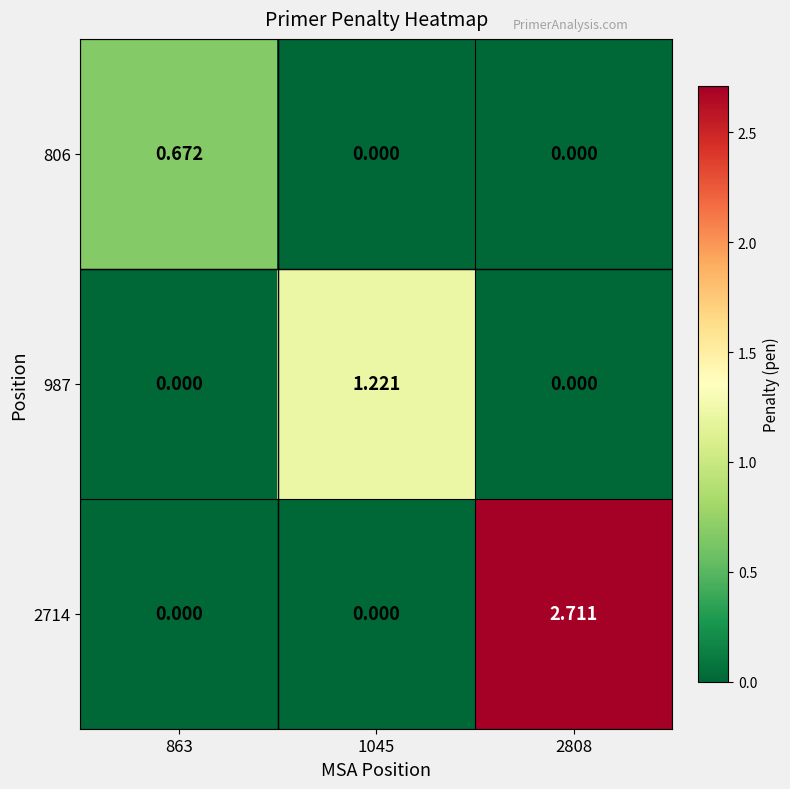

Is the value of 806 at 863 greater than the value of 2714 at 1045?

Yes